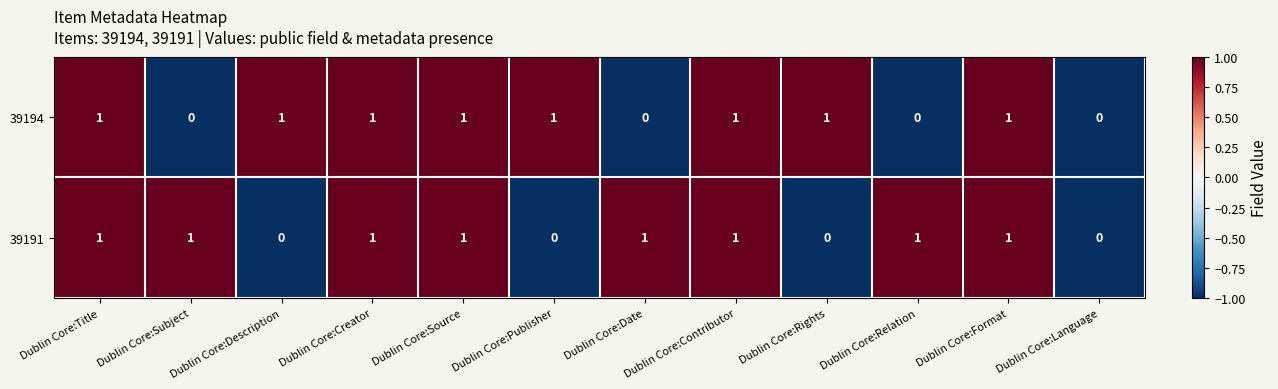

Which series changed the most between Dublin Core:Relation and Dublin Core:Format?

39194